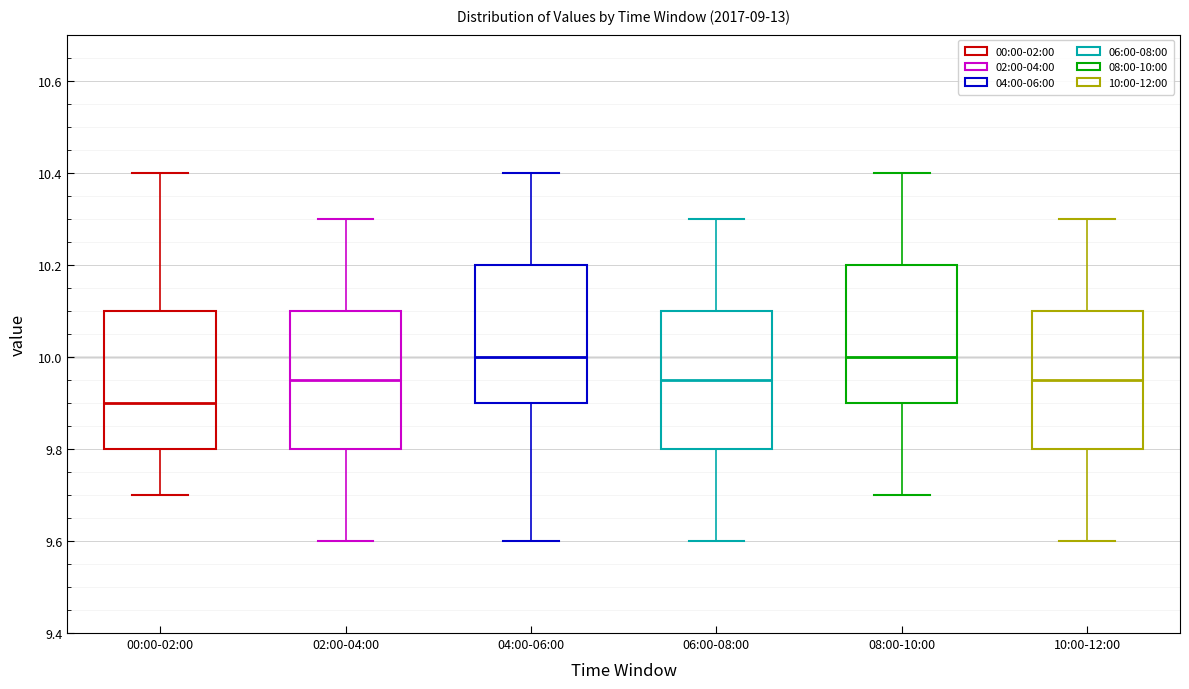

Where is the lower edge of the box for 08:00-10:00 on the y-axis? The values are not printed on the chart, so give them approximately, as read against the axis.

9.90